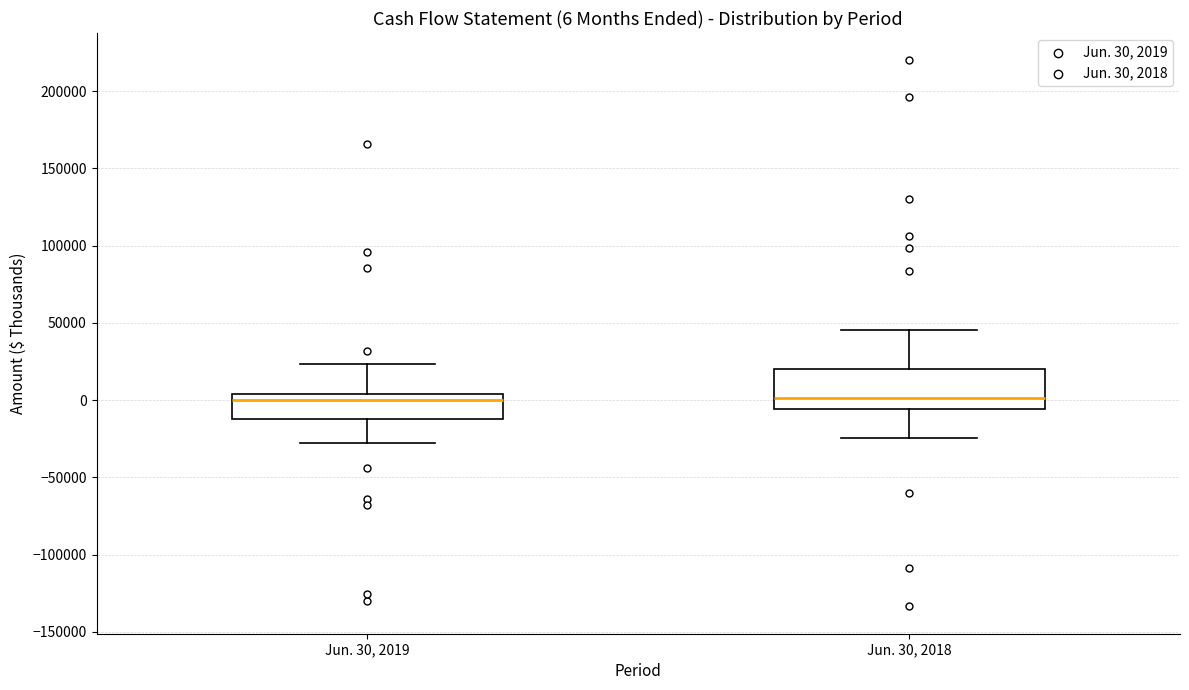

Which box is the tallest, from its lower edge to its upper edge?

Jun. 30, 2018